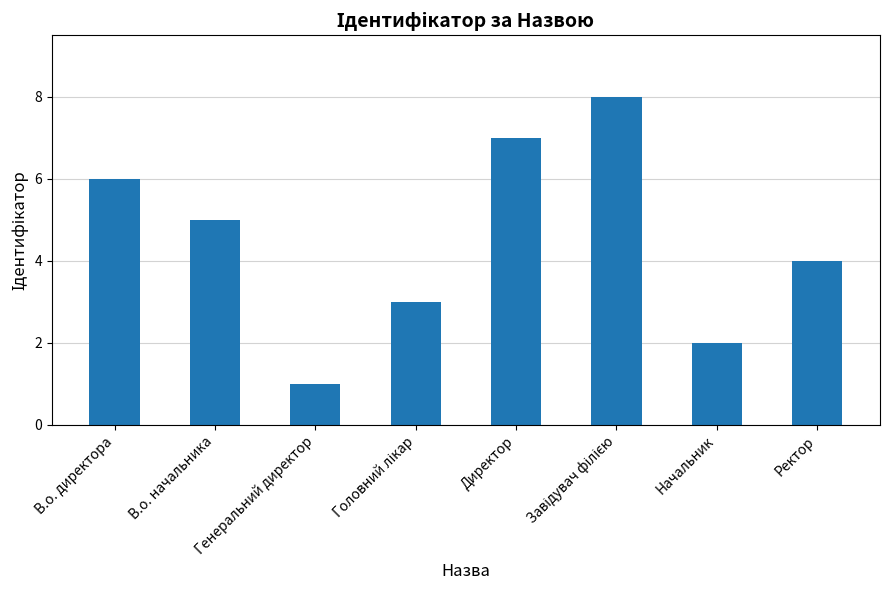

What is the label of the 8th bar from the right?

В.о. директора